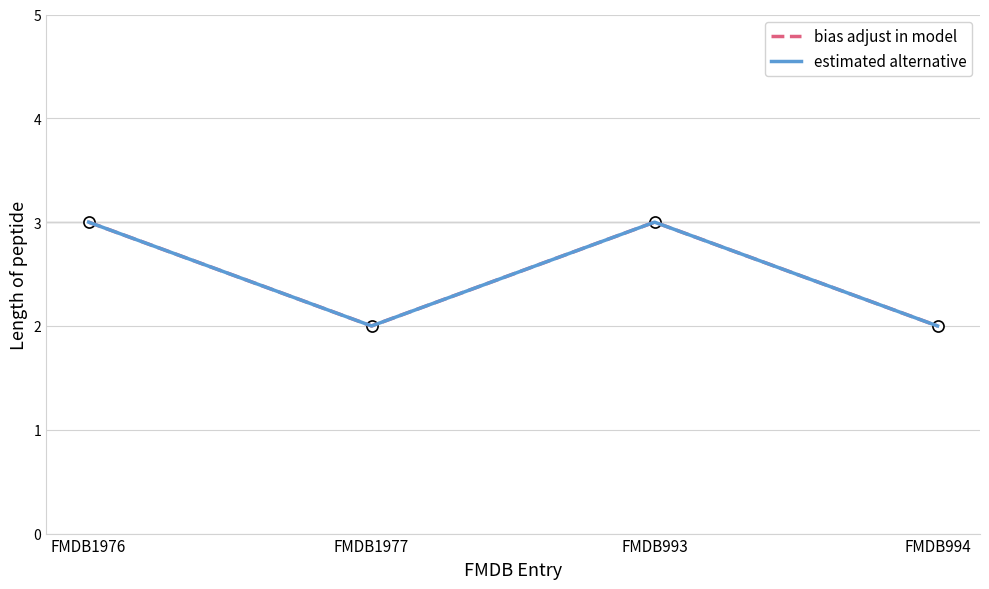

What is the lowest value of the bias adjust in model series?

2